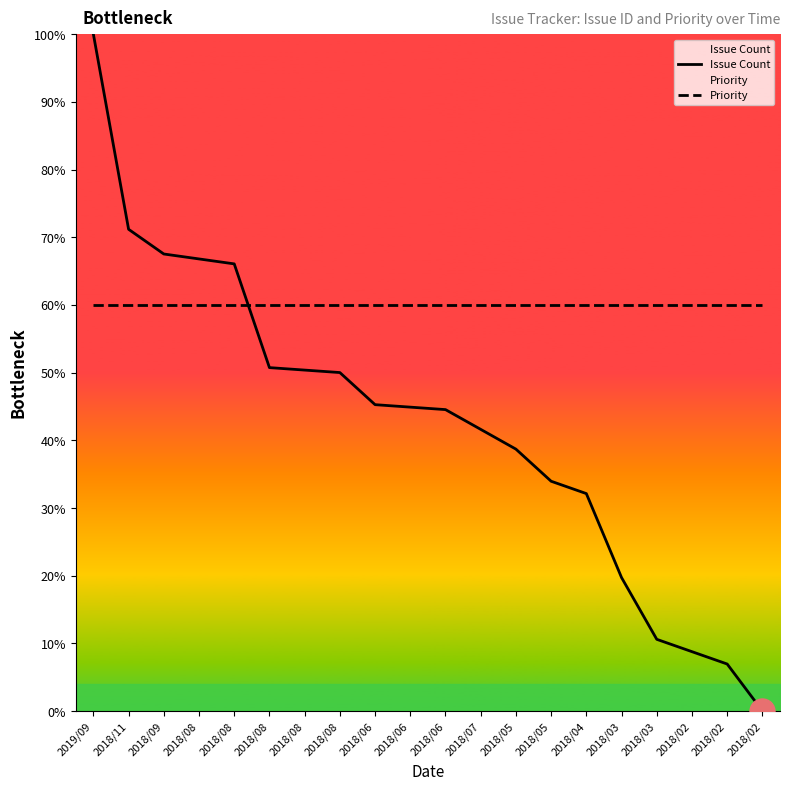

What are all the series names shown in the legend?

Issue Count, Priority